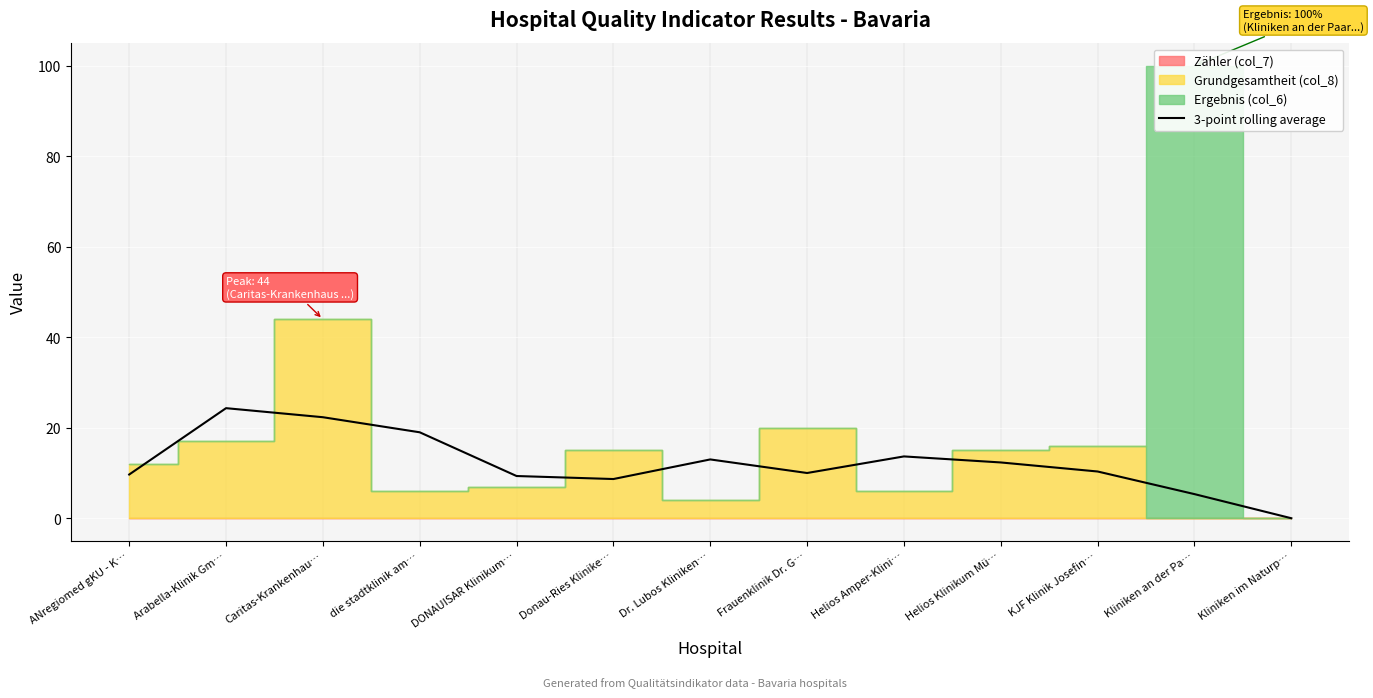

True or false: the data shows 22.3 at Caritas-Krankenhau….

True